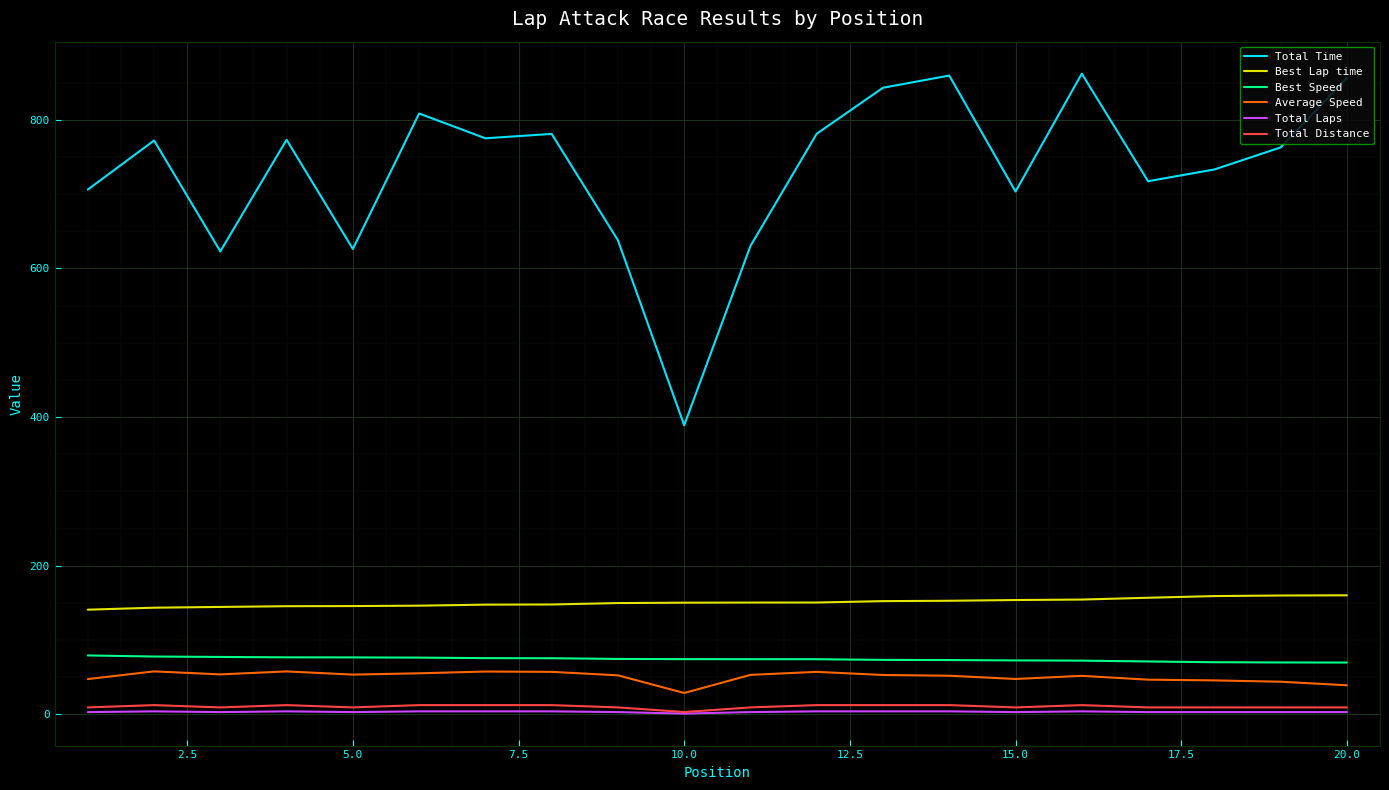

What are all the series names shown in the legend?

Total Time, Best Lap time, Best Speed, Average Speed, Total Laps, Total Distance